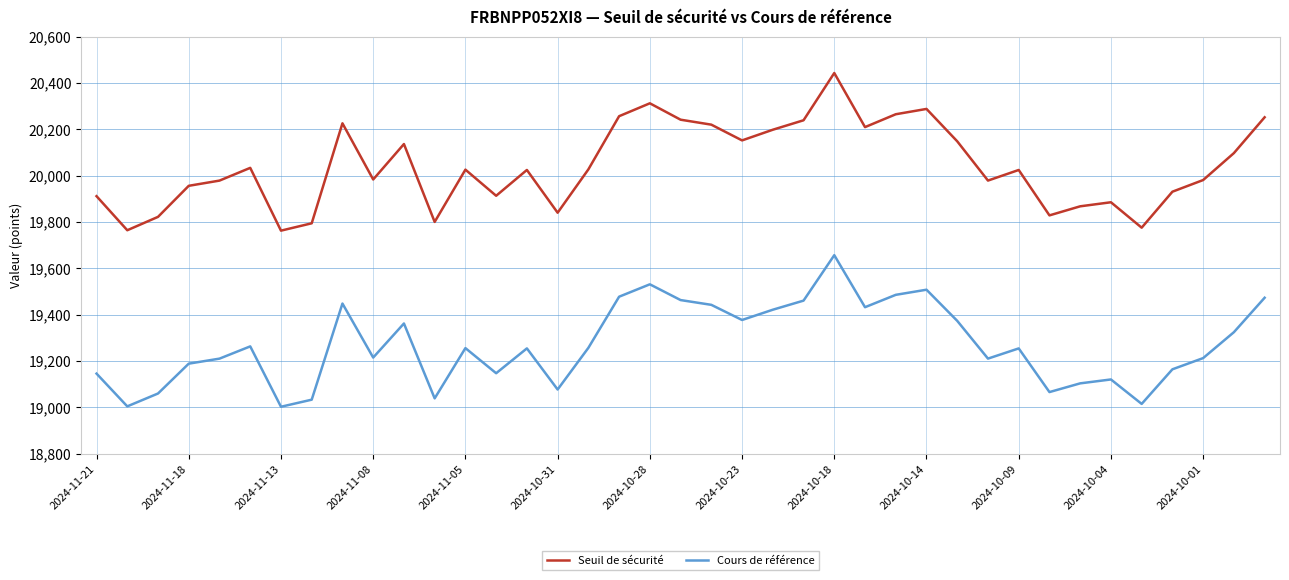

Rank the series by their average value, from lowest to highest.

Cours de référence, Seuil de sécurité